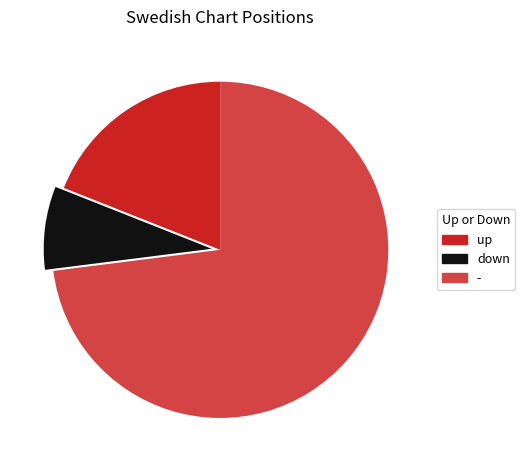

How many segments does this pie chart have?

3